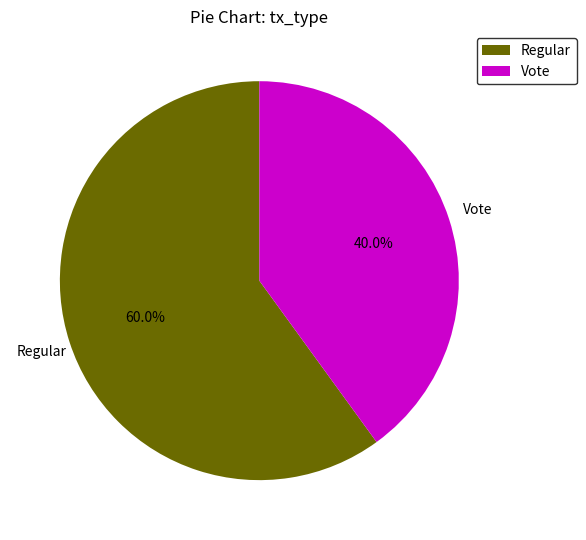

Which has a higher value, Vote or Regular?

Regular